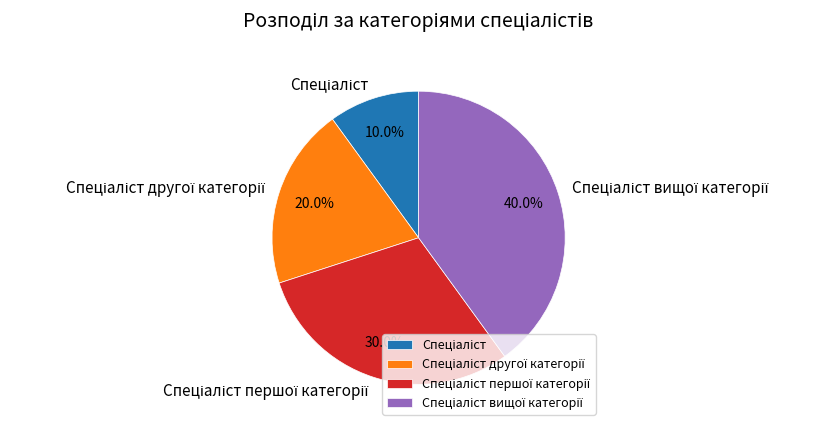

Is there a majority slice in this chart?

No